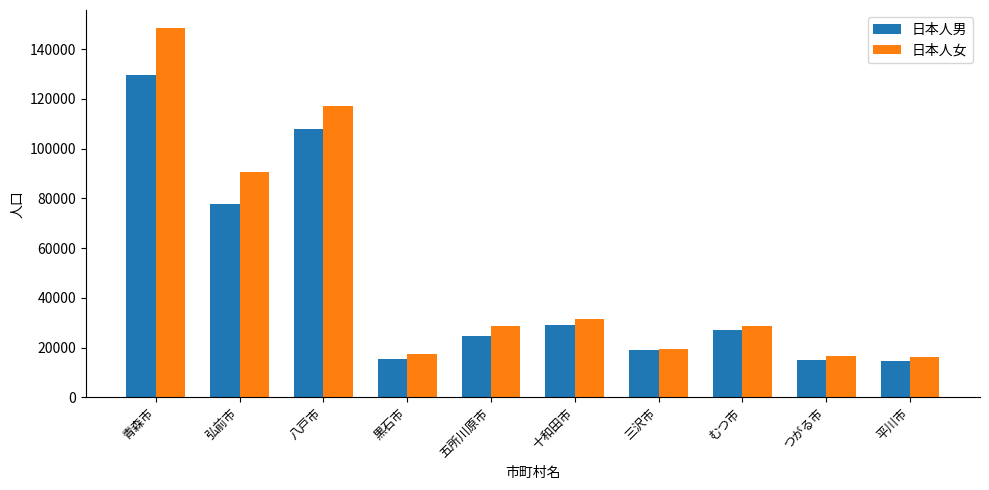

What is the difference between the 日本人女 values at 八戸市 and むつ市?

88550